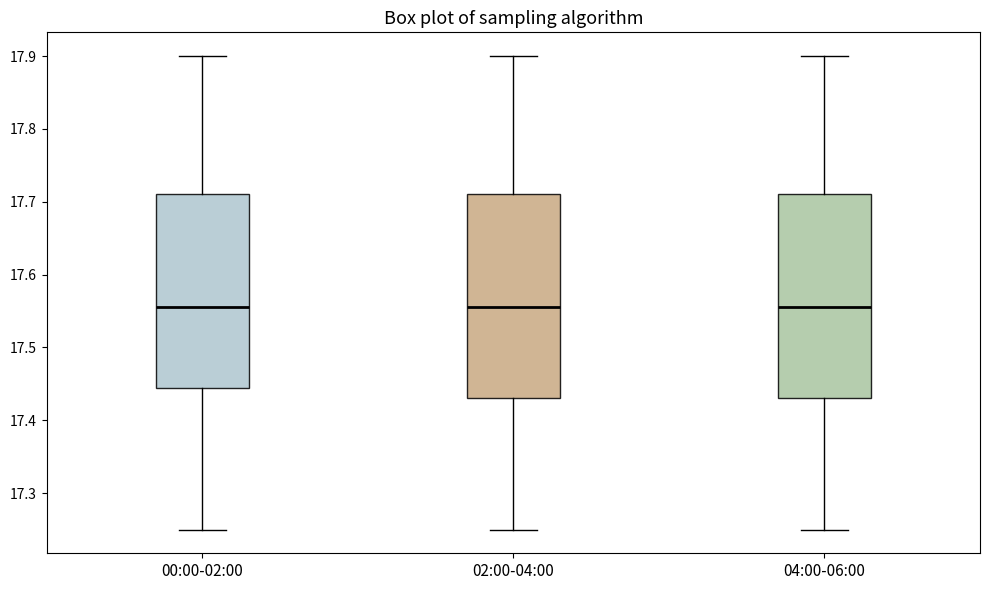

Reading left to right, read every box against the y-axis: the position of its median line, the range the box covers, and the ends of its whiskers. The values are not printed on the chart, so give them approximately, as read against the axis.

00:00-02:00: median 17.56, box 17.45 to 17.71, whiskers 17.25 to 17.90
02:00-04:00: median 17.56, box 17.43 to 17.71, whiskers 17.25 to 17.90
04:00-06:00: median 17.56, box 17.43 to 17.71, whiskers 17.25 to 17.90